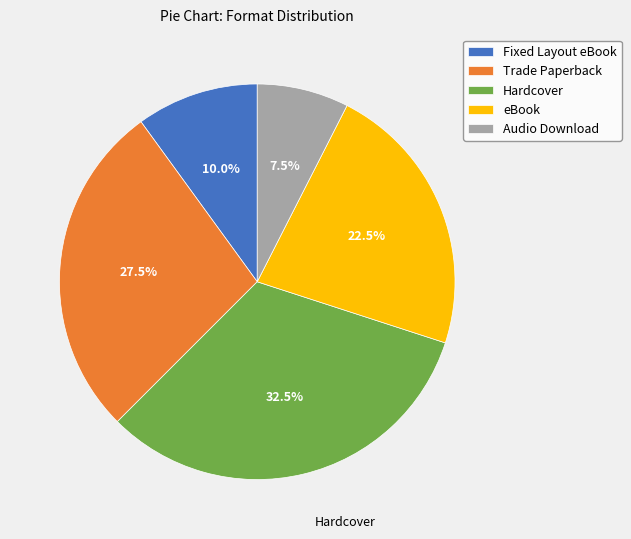

Rank the categories by value from lowest to highest.

Audio Download, Fixed Layout eBook, eBook, Trade Paperback, Hardcover